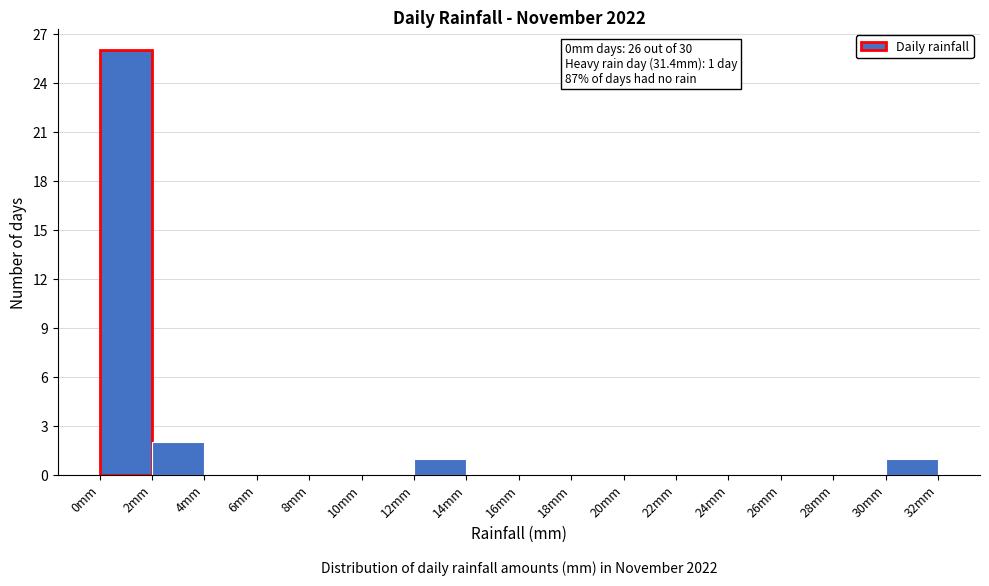

Over which range of the x-axis is the bar tallest?

0 to 2